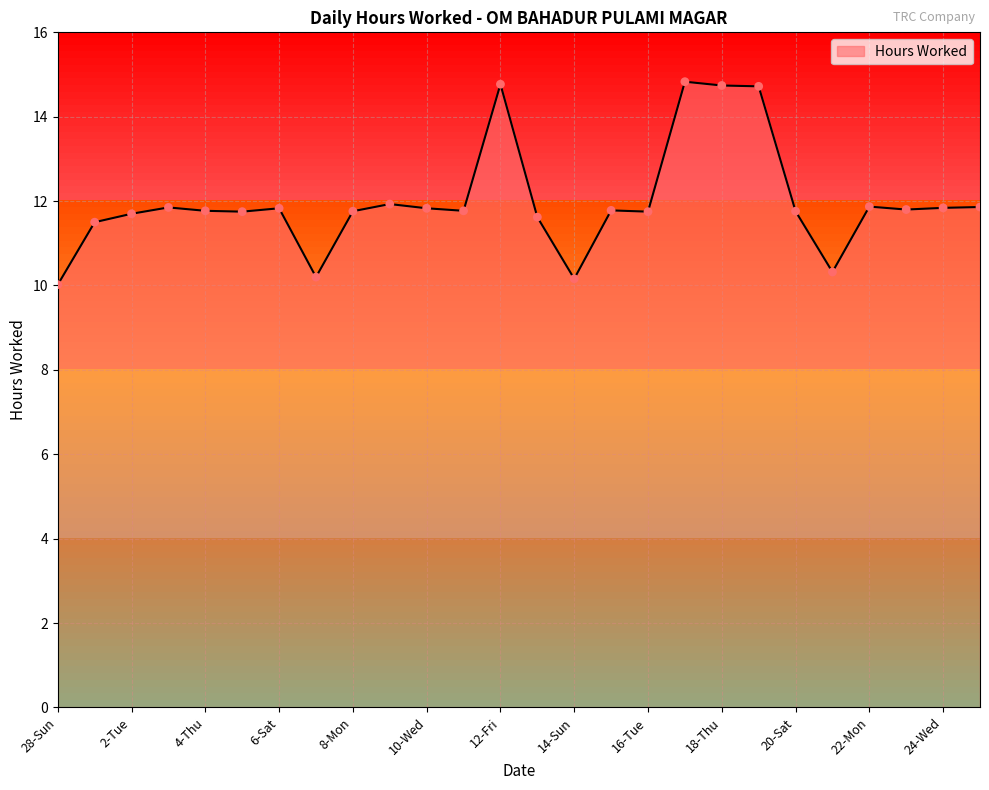

What is the difference between the maximum and minimum values?

4.8